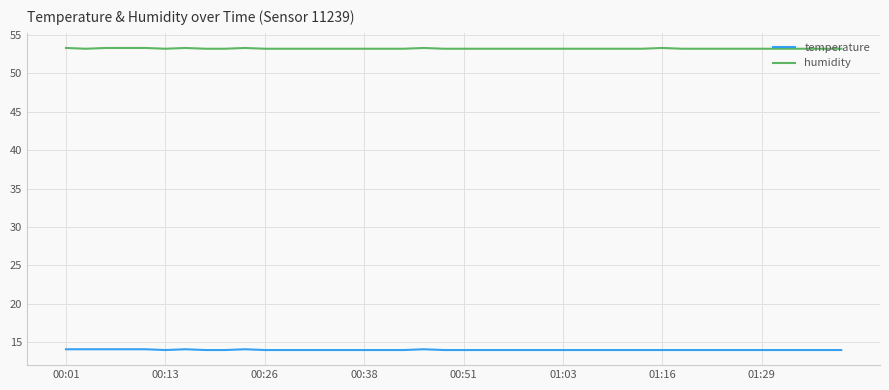

Rank the series by their average value, from lowest to highest.

temperature, humidity